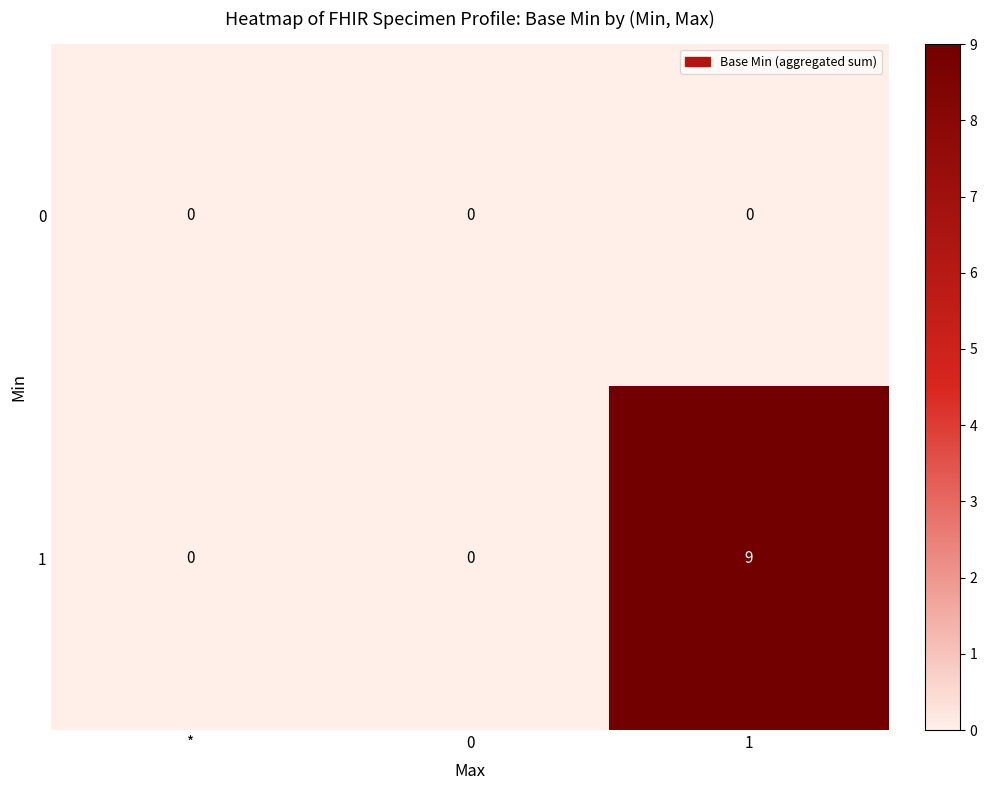

Is the value of 0 at 0 greater than the value of 1 at 1?

No